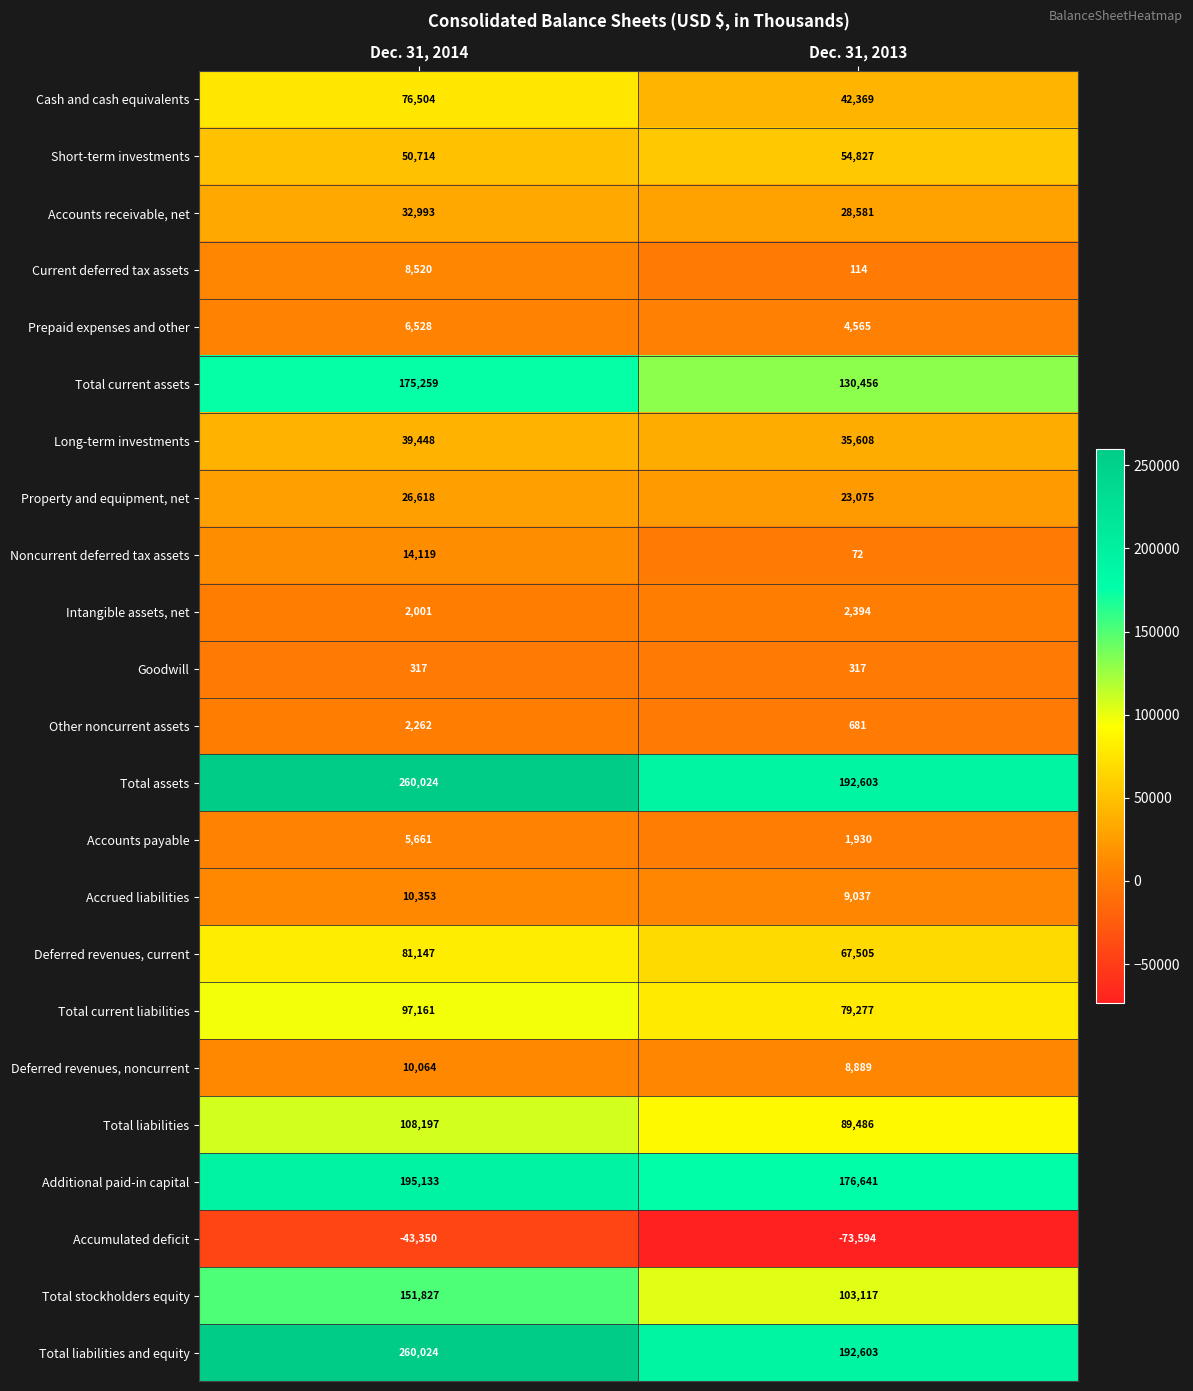

Rank the categories by Long-term investments value from lowest to highest.

Dec. 31, 2013, Dec. 31, 2014